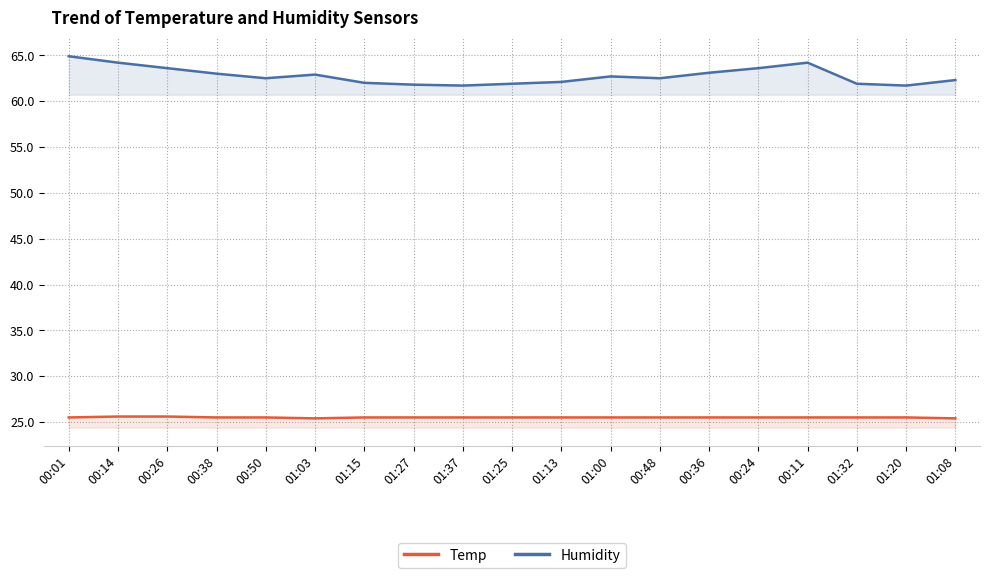

What is the total value across all series at 01:20?

87.2